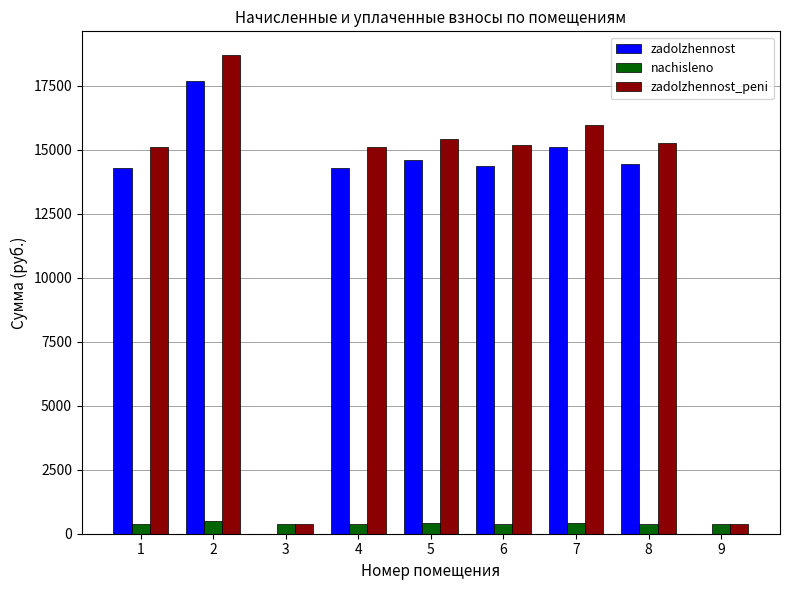

What is the sum of all zadolzhennost values?

104707.0